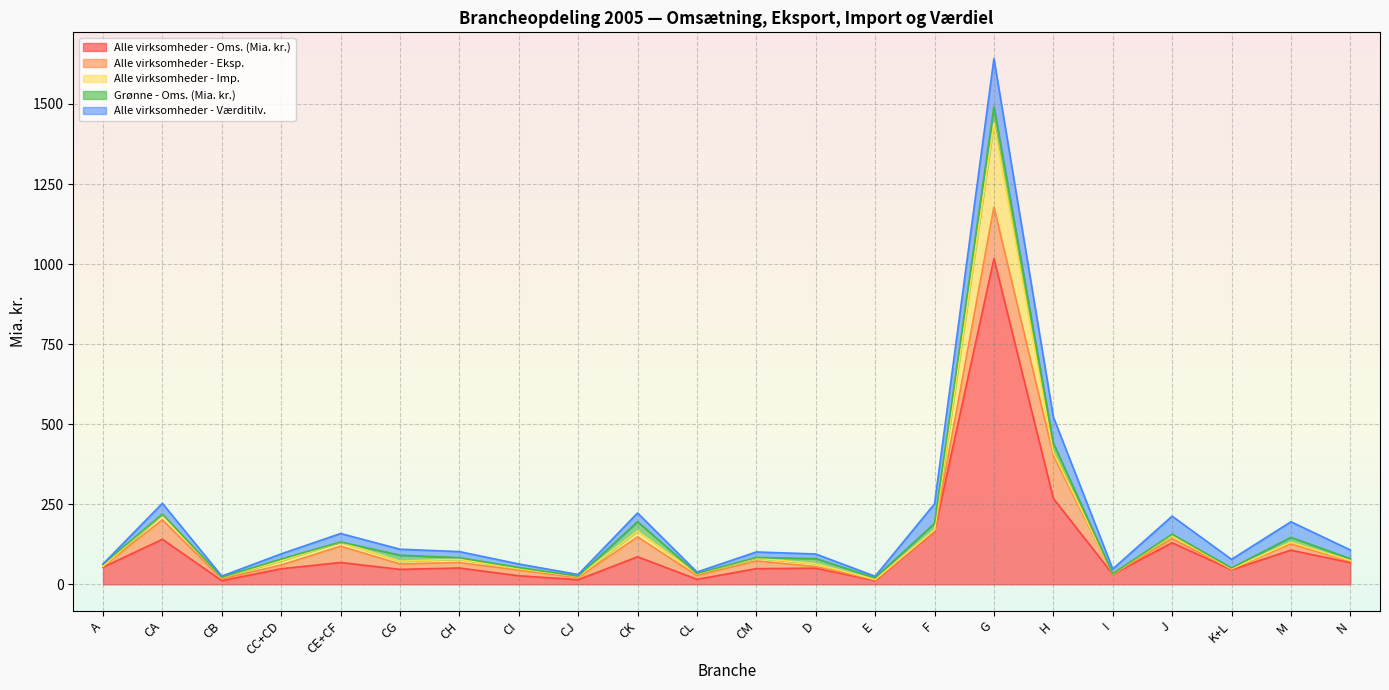

Between which two adjacent categories do Grønne - Oms. (Mia. kr.) and Alle virksomheder - Eksp. first intersect?

A and CA